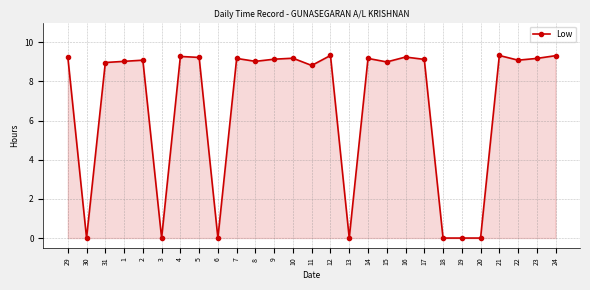

What is the ratio of the value at 2 to the value at 9?

1.0